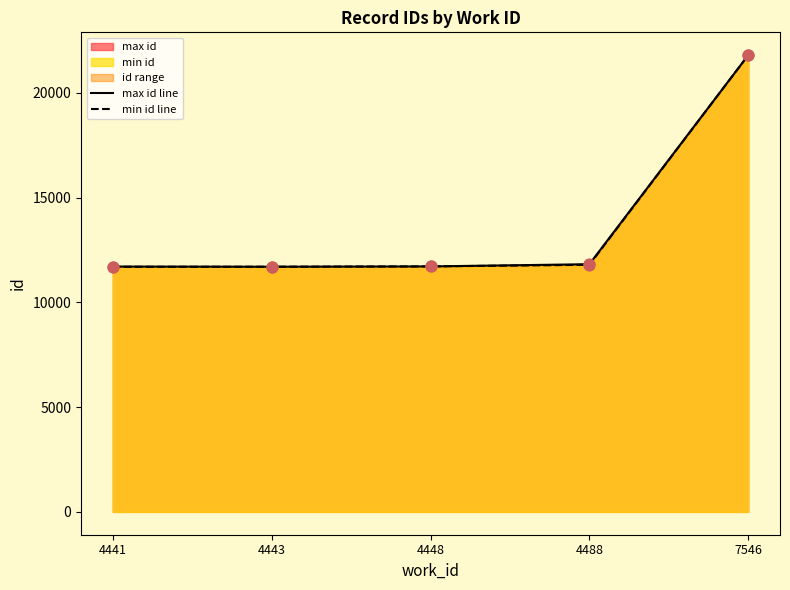

Which series has the largest total across all categories?

max id line